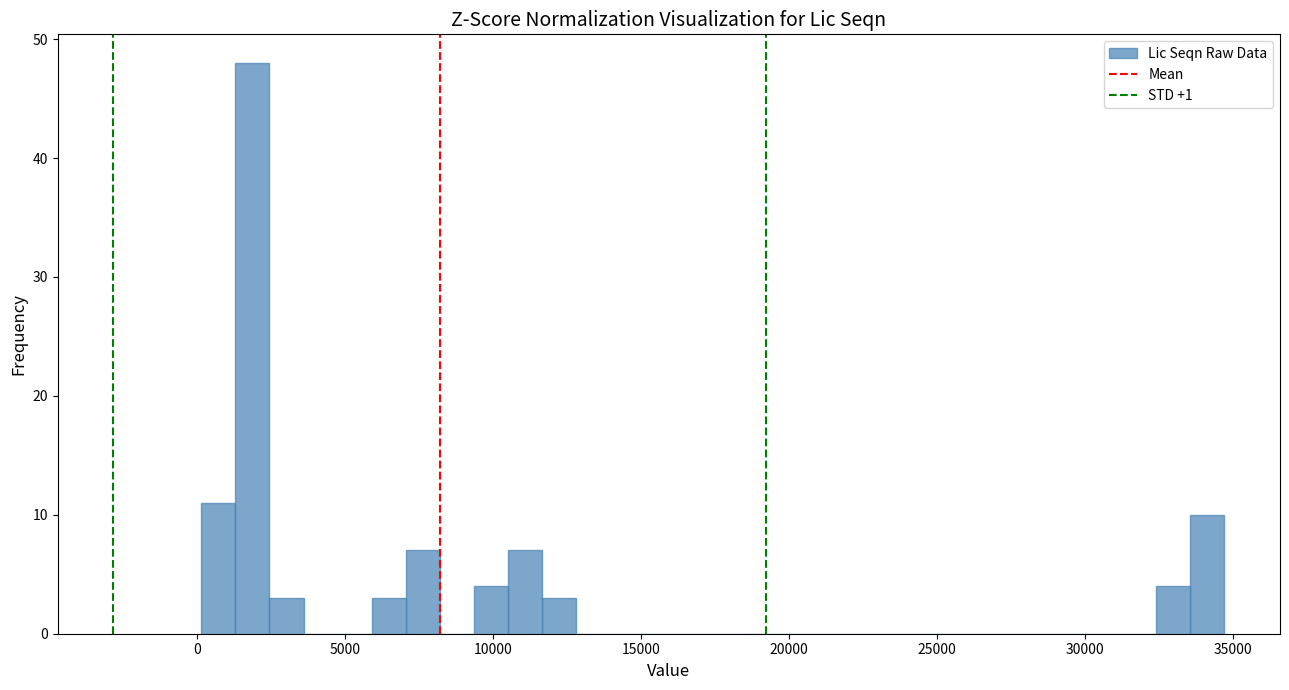

Around what value on the x-axis is the tallest bar? Give the approximate position of its centre, as read against the axis.

2000